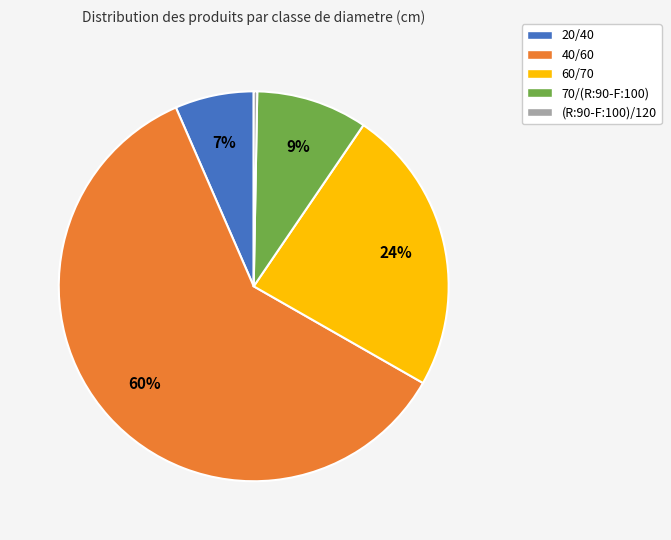

To the nearest percent, what is the average slice percentage?

20%